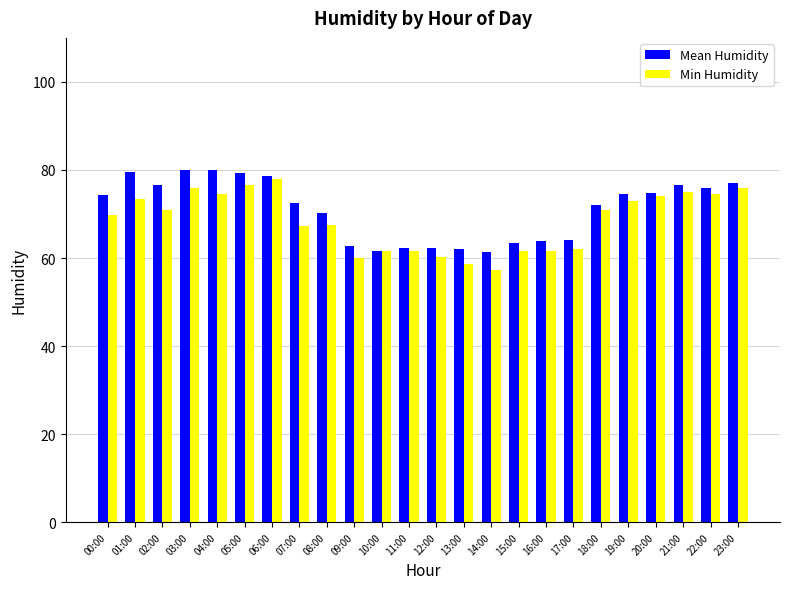

How many bars are there in each group?

2